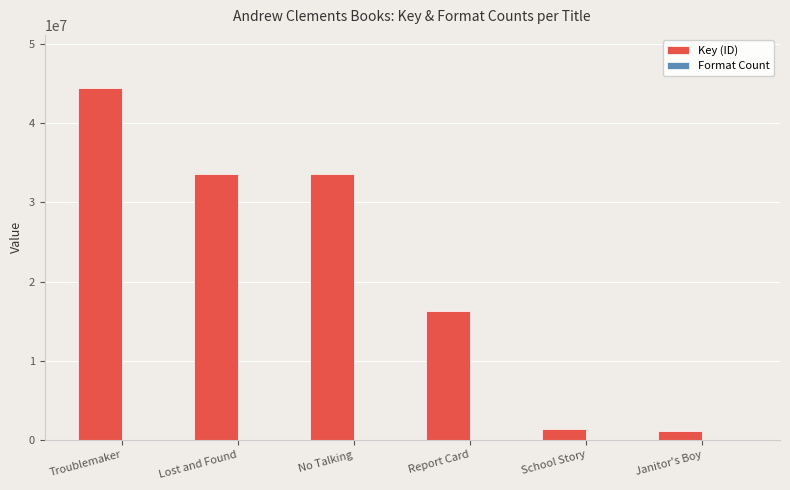

True or false: Key (ID) has a value of 33633542 at Lost and Found.

True